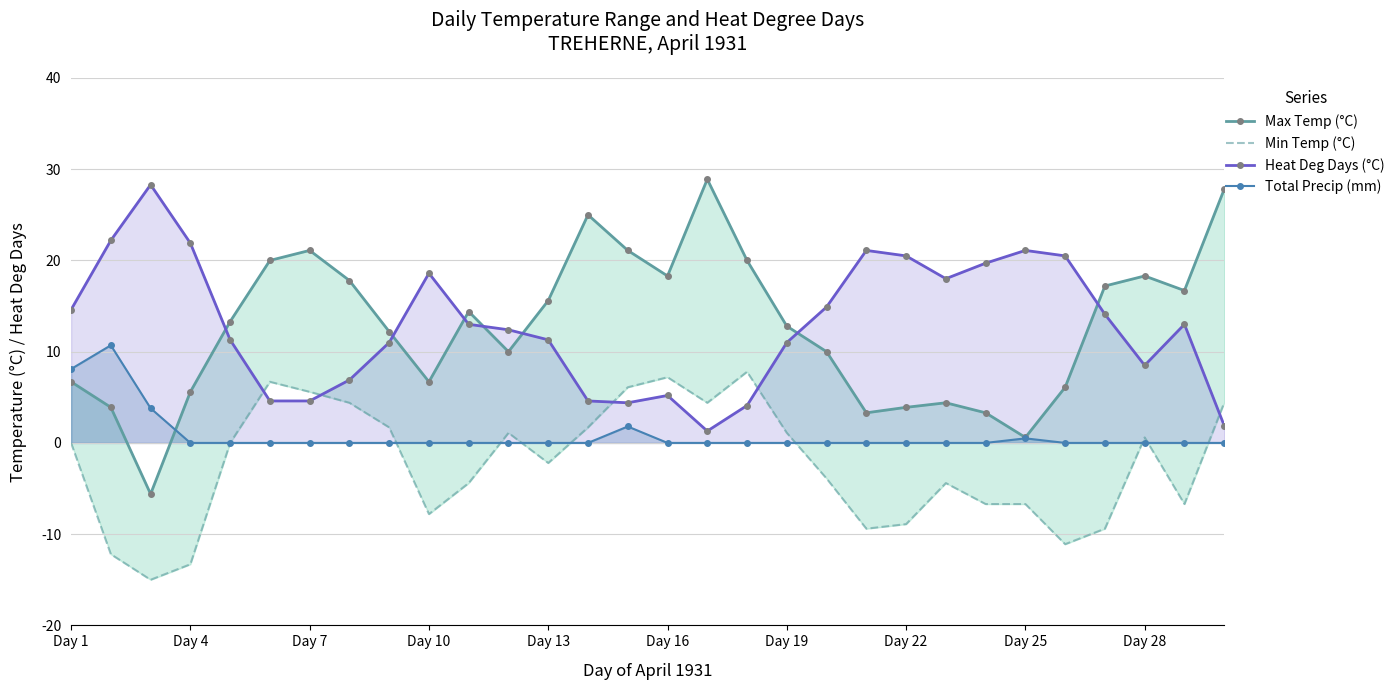

Is the value of Heat Deg Days (°C) at Day 1 greater than the value of Total Precip (mm) at Day 19?

Yes